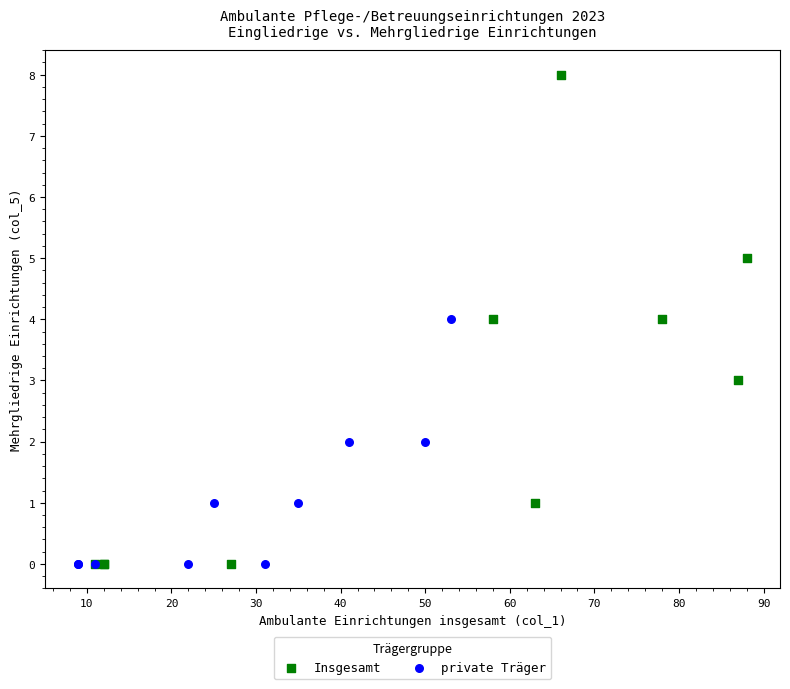

Which series reaches the maximum Y coordinate?

Insgesamt